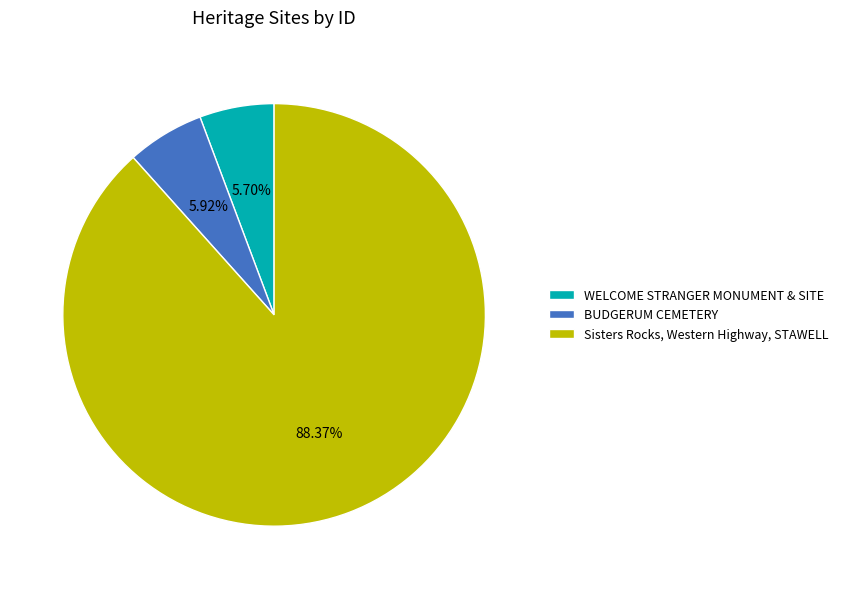

To the nearest percent, what is the combined percentage of WELCOME STRANGER MONUMENT & SITE and Sisters Rocks, Western Highway, STAWELL?

94%